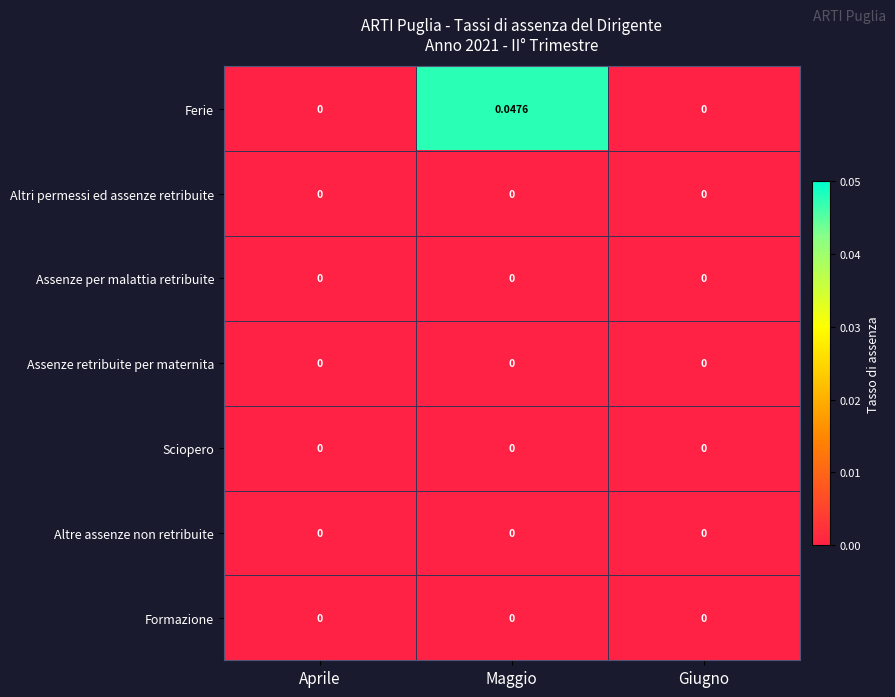

Which series has the largest range (max minus min)?

Ferie